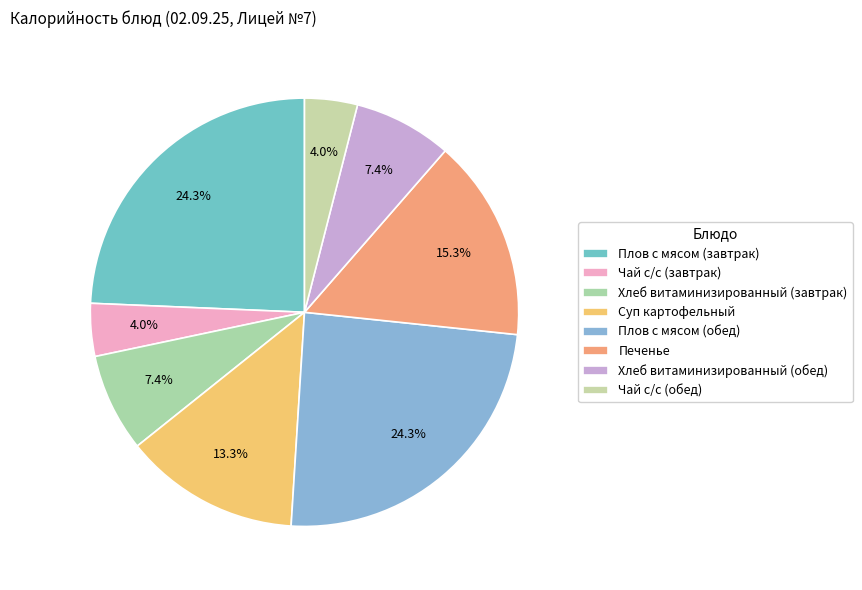

To the nearest percent, what portion does Хлеб витаминизированный (завтрак) represent?

7%